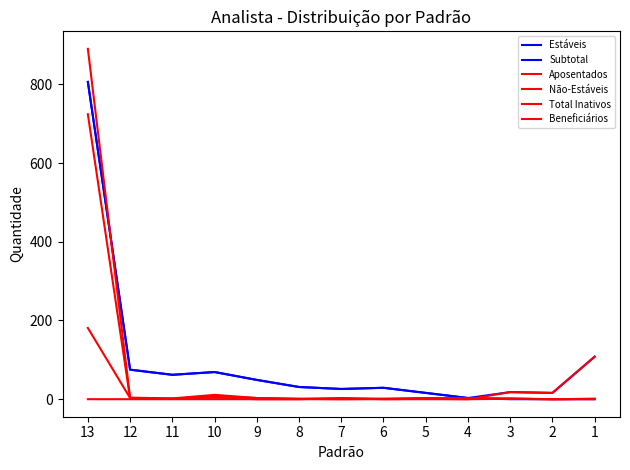

Where is the first local maximum for Beneficiários?

10